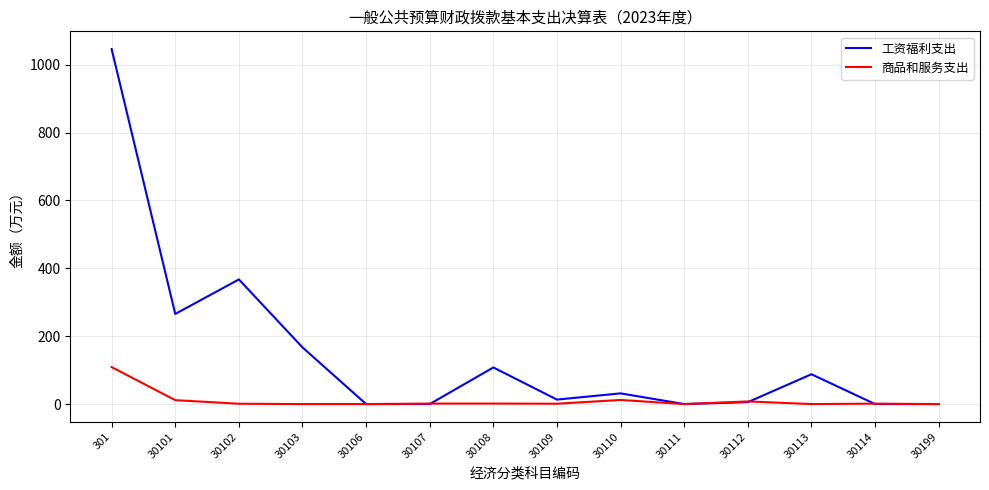

List the series in order of their overall mean, highest first.

工资福利支出, 商品和服务支出